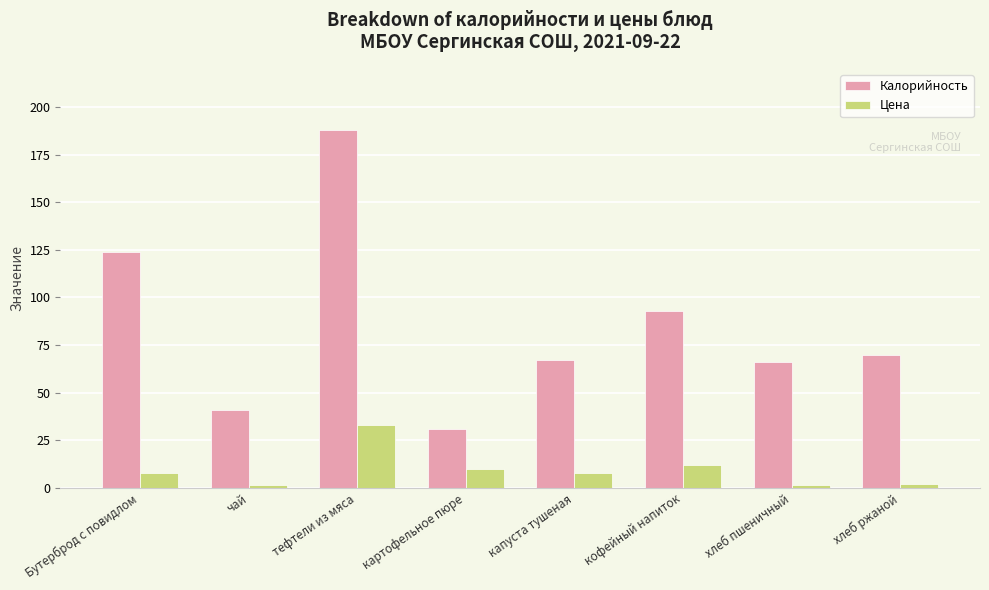

Between тефтели из мяса and картофельное пюре, which series saw the biggest shift?

Калорийность